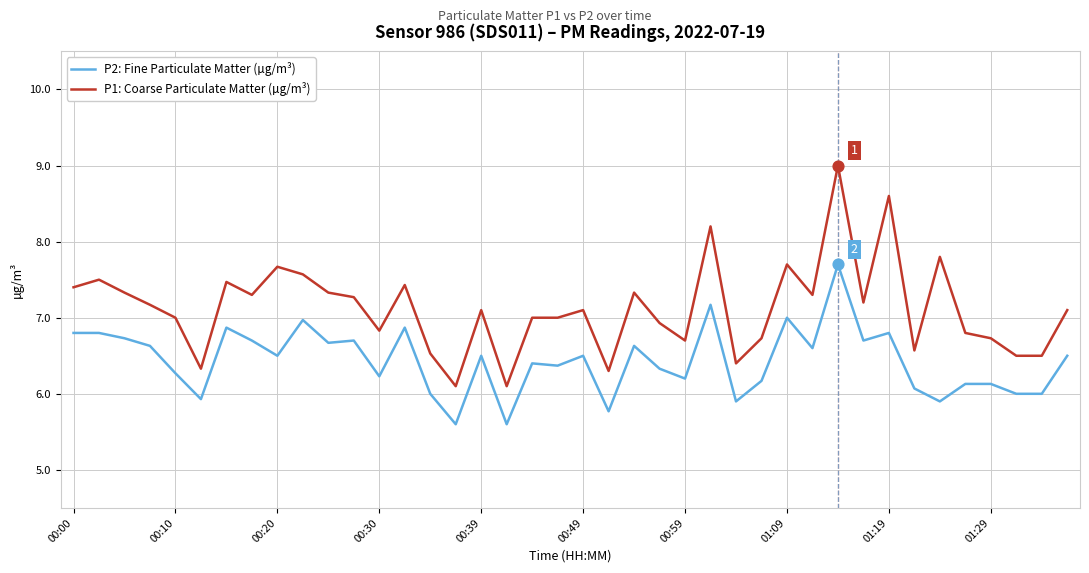

Which series has the largest range (max minus min)?

P1: Coarse Particulate Matter (µg/m³)